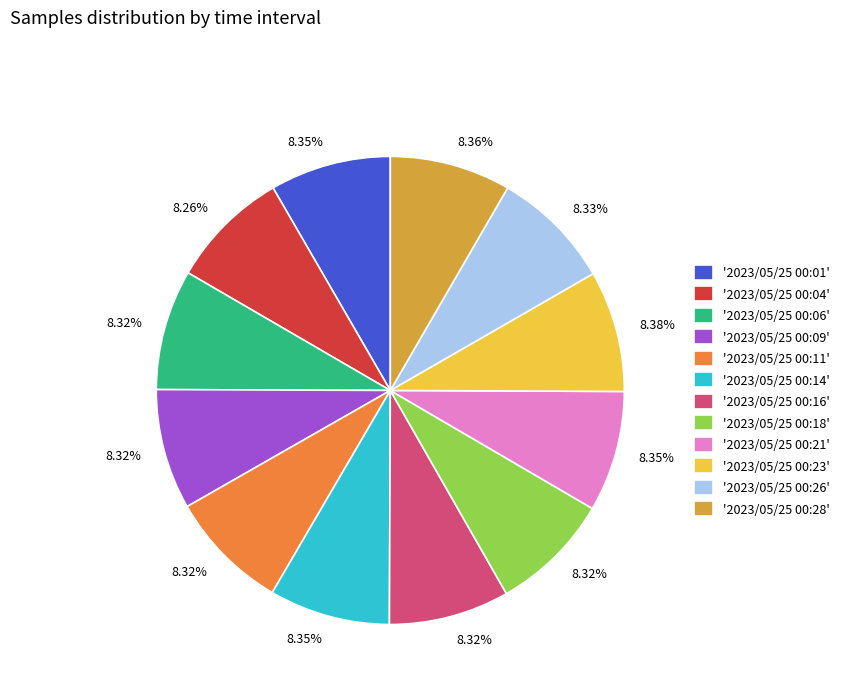

Is the sum of '2023/05/25 00:23' and '2023/05/25 00:26' greater than half?

No